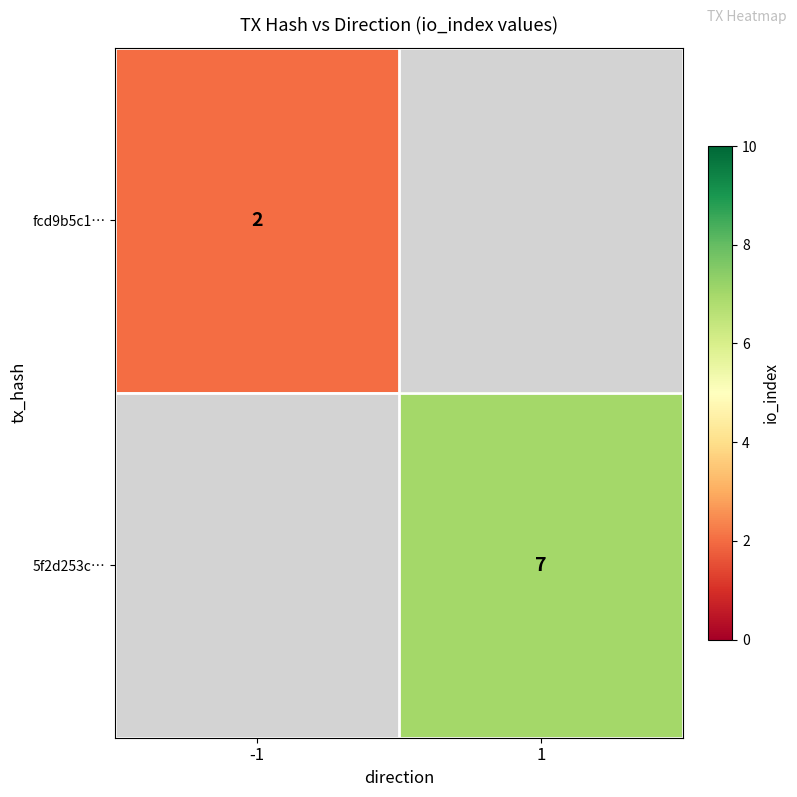

True or false: 5f2d253c… has a value of 4 at 1.

False